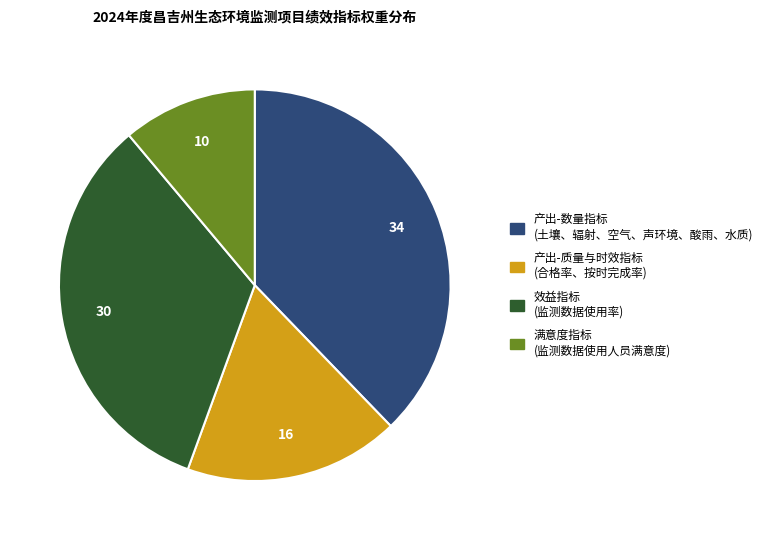

How many slices are in this pie chart?

4